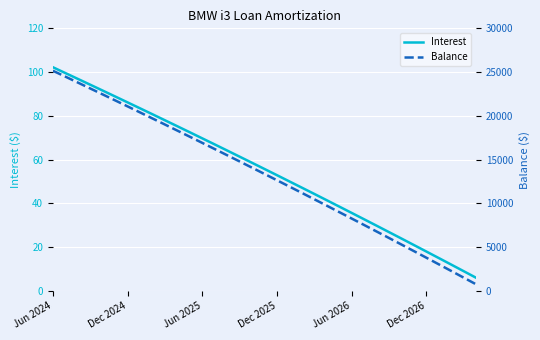

What is the value of the Balance point at the 15th from the left?

15509.0